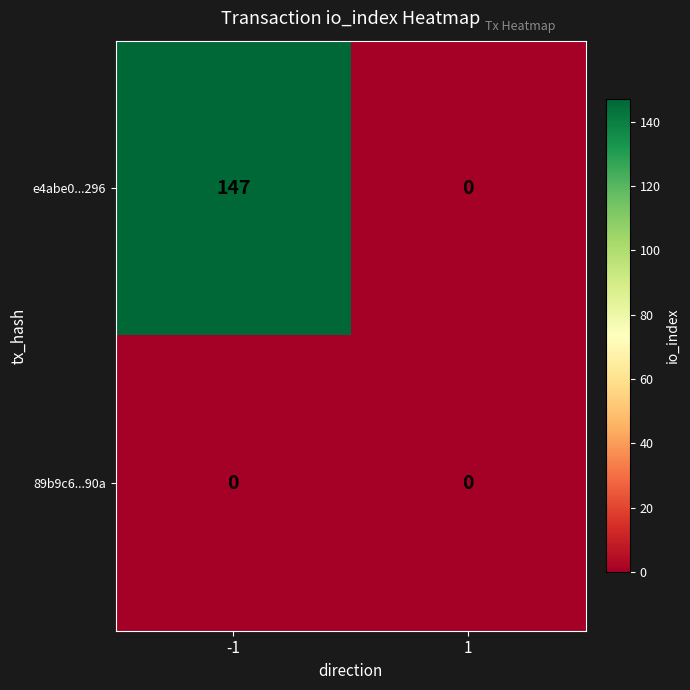

The e4abe0...296 series shows -51 at 1. True or false?

False